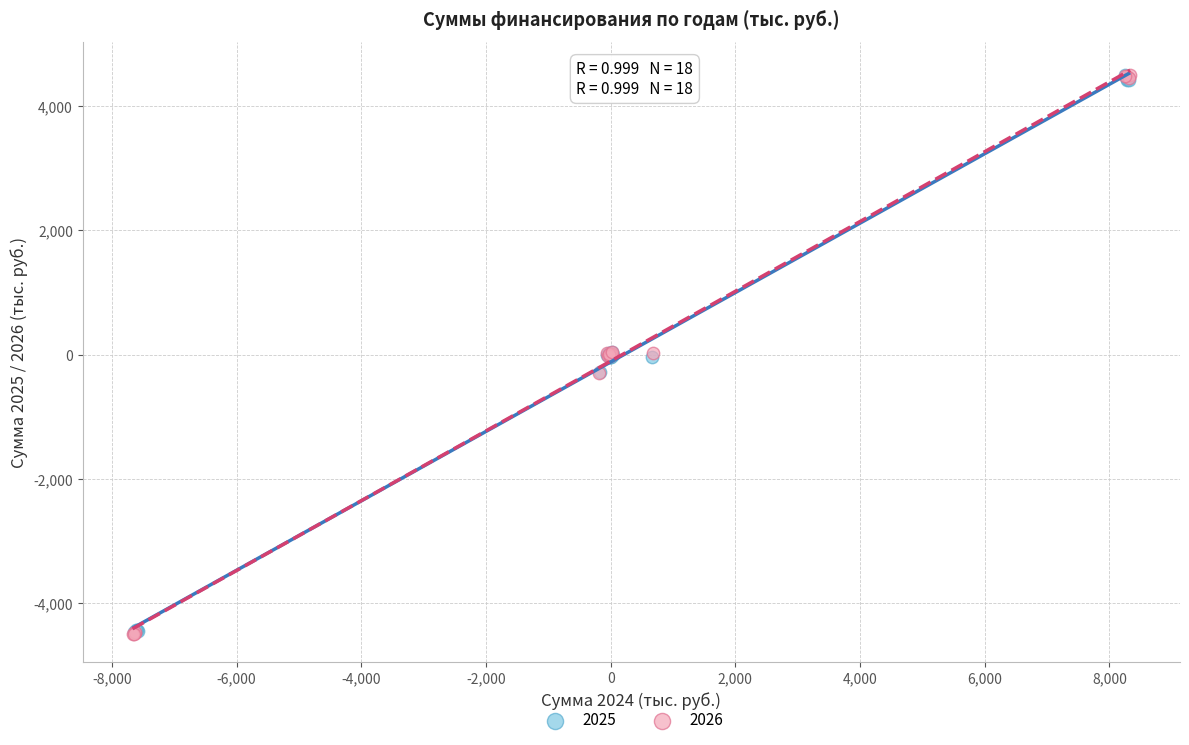

Which series has the largest Y range (max minus min)?

2026